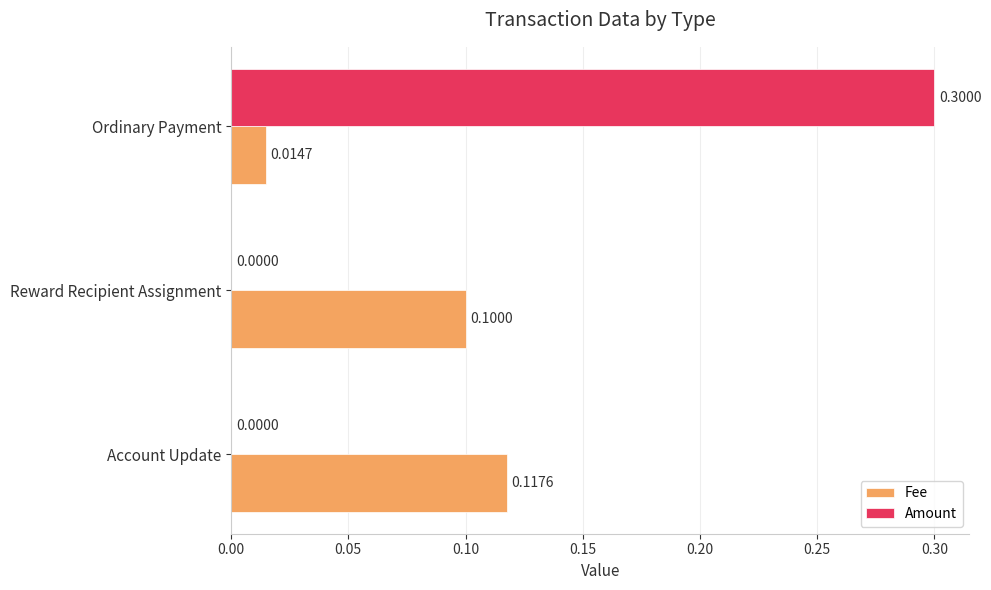

At which category is the sum across all series the highest?

Ordinary Payment